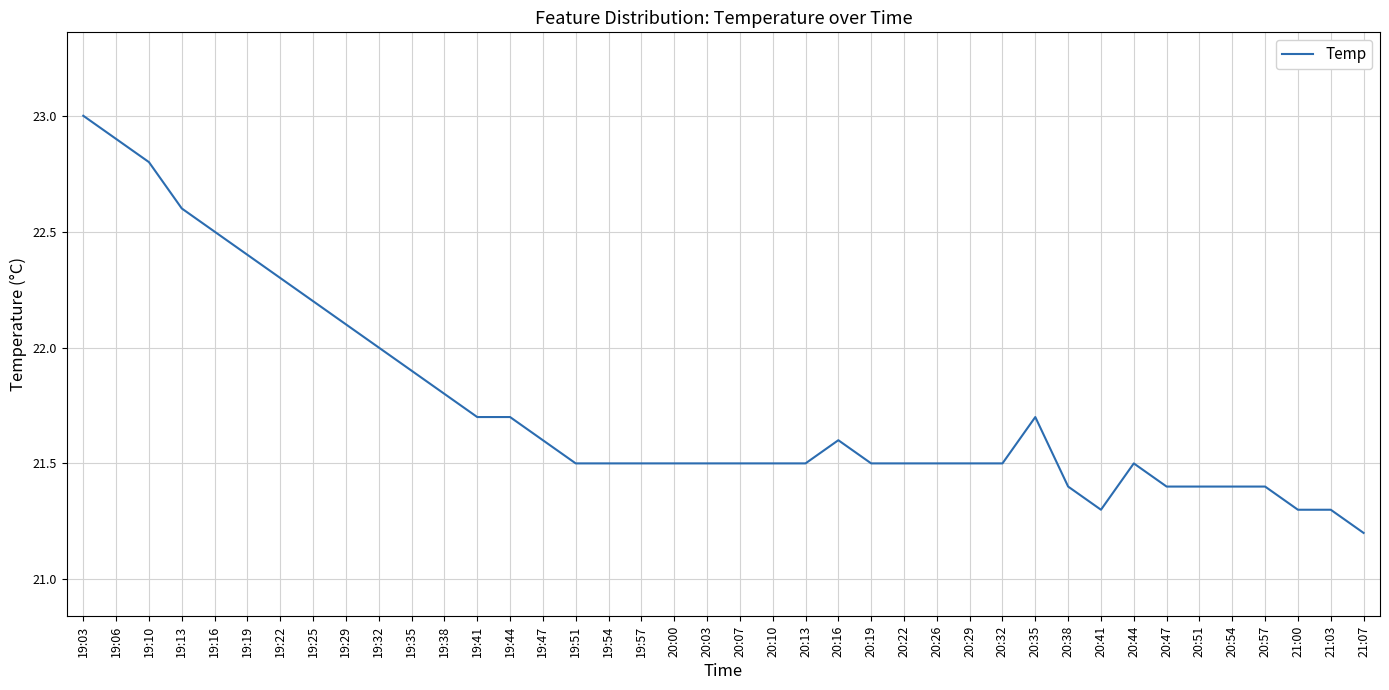

Where is the data nearest to the value 22?

19:32